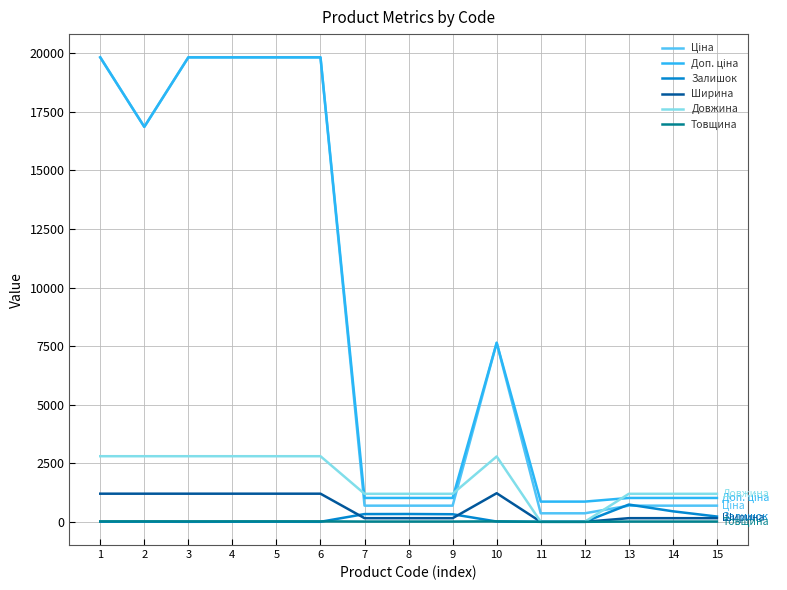

What is the greatest value displayed?

19831.1